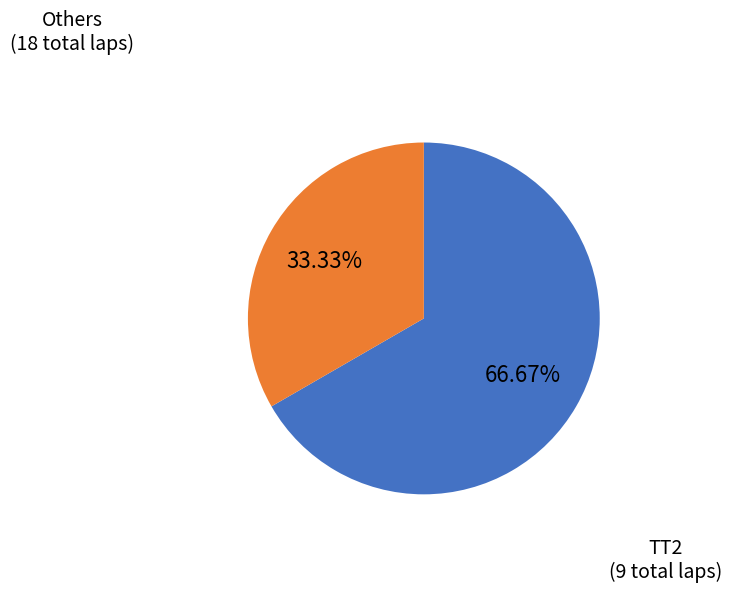

Does any single category account for the majority?

Yes